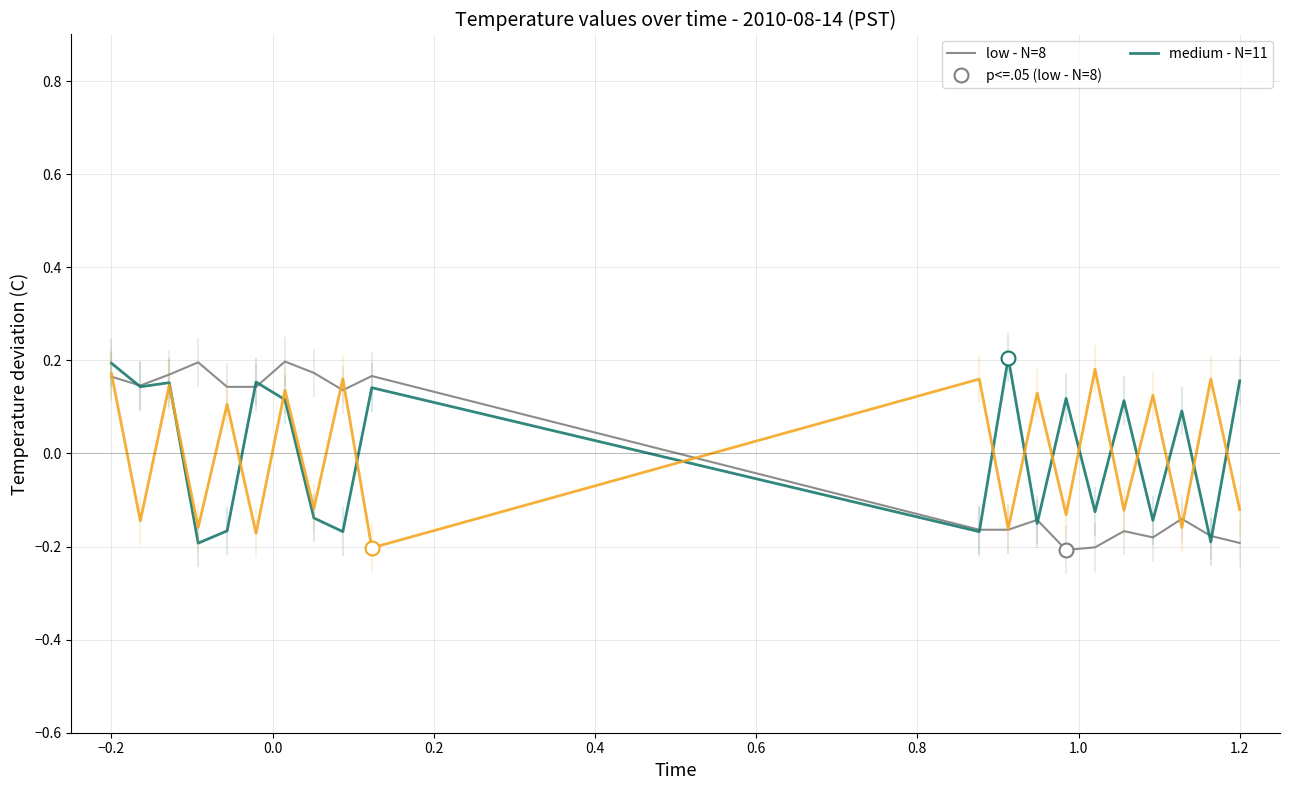

What is the difference between the medium - N=11 values at 0.6 and 1.2?

0.3